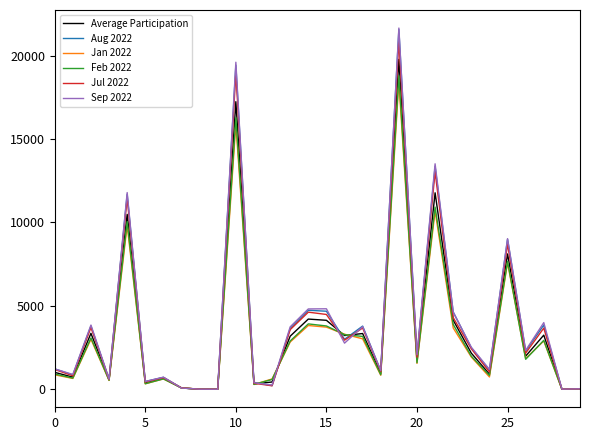

What is the average value of the Average Participation series?

3604.0